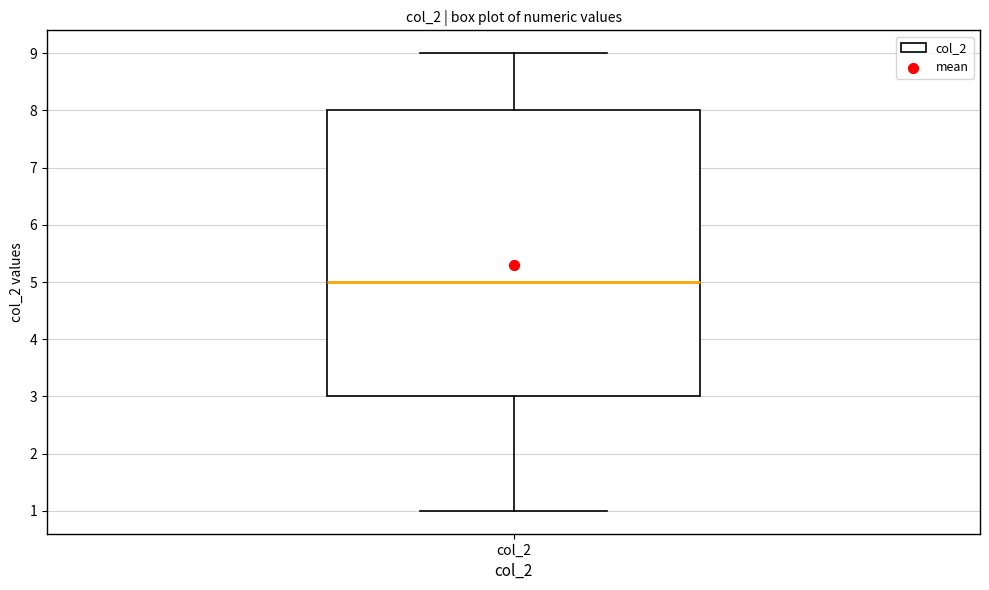

Where does the lower whisker of the box for col_2 end on the y-axis? The values are not printed on the chart, so give them approximately, as read against the axis.

1